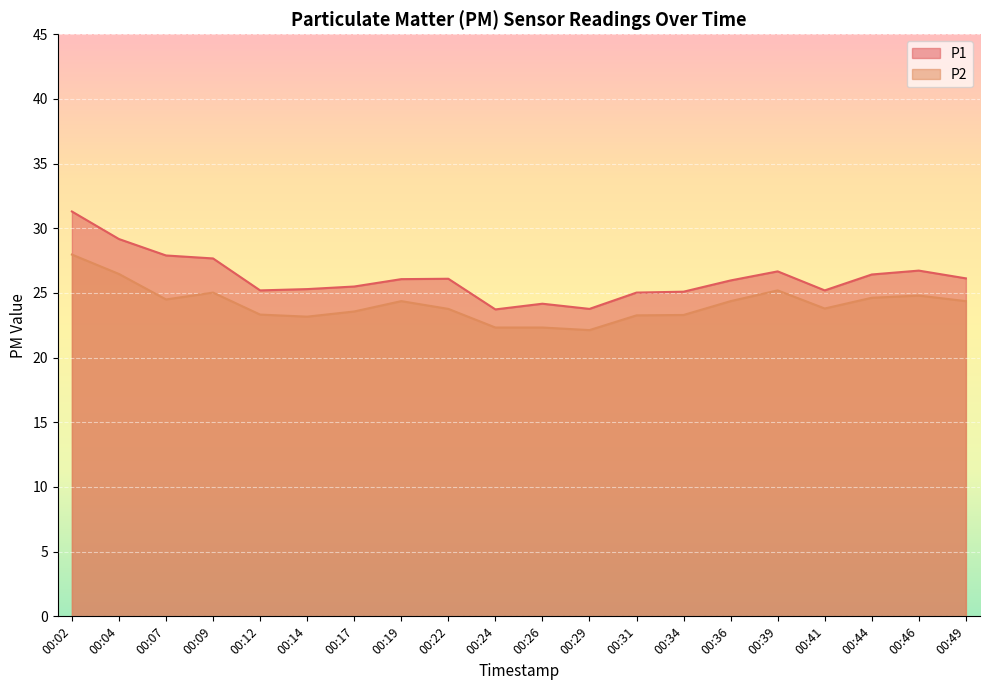

How many values in the P2 series are below 24?

10